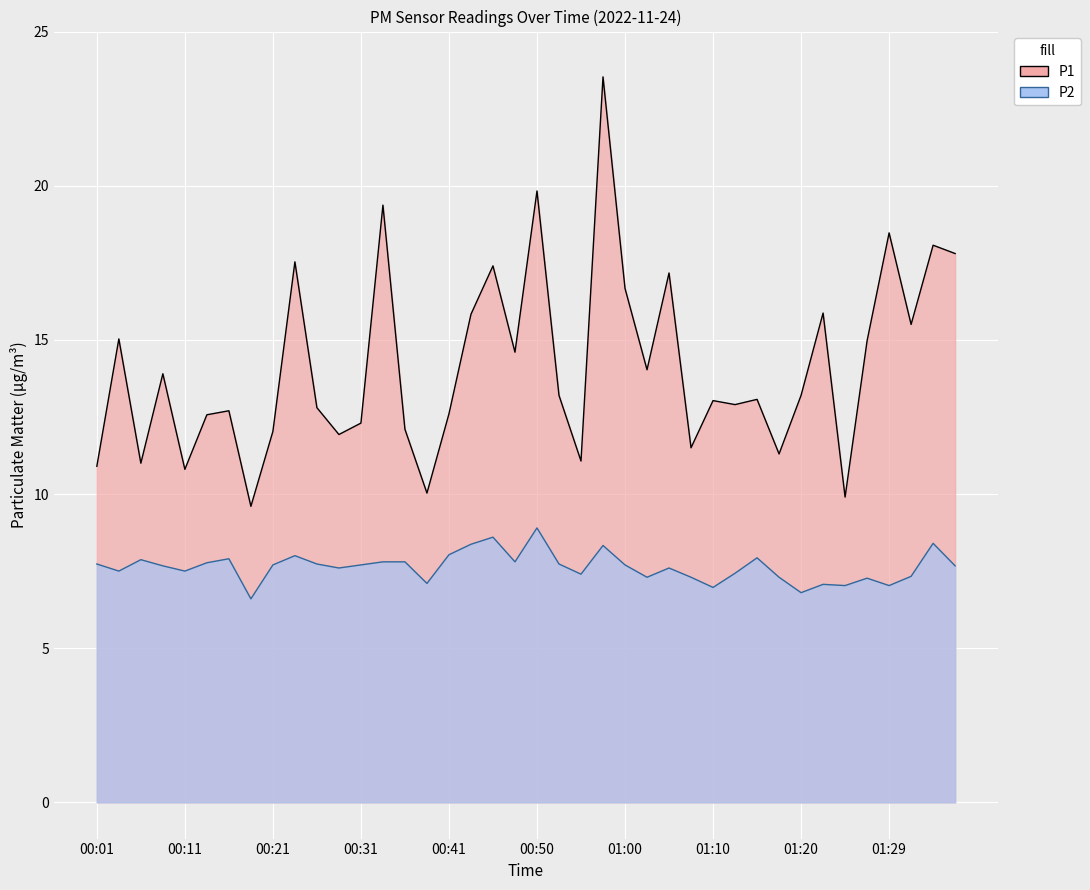

What is the difference between the P1 values at 00:16 and 01:20?

0.5